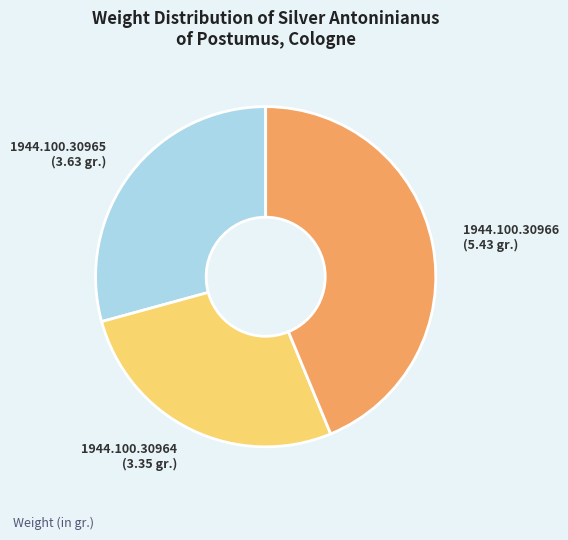

How many slices are in this pie chart?

3